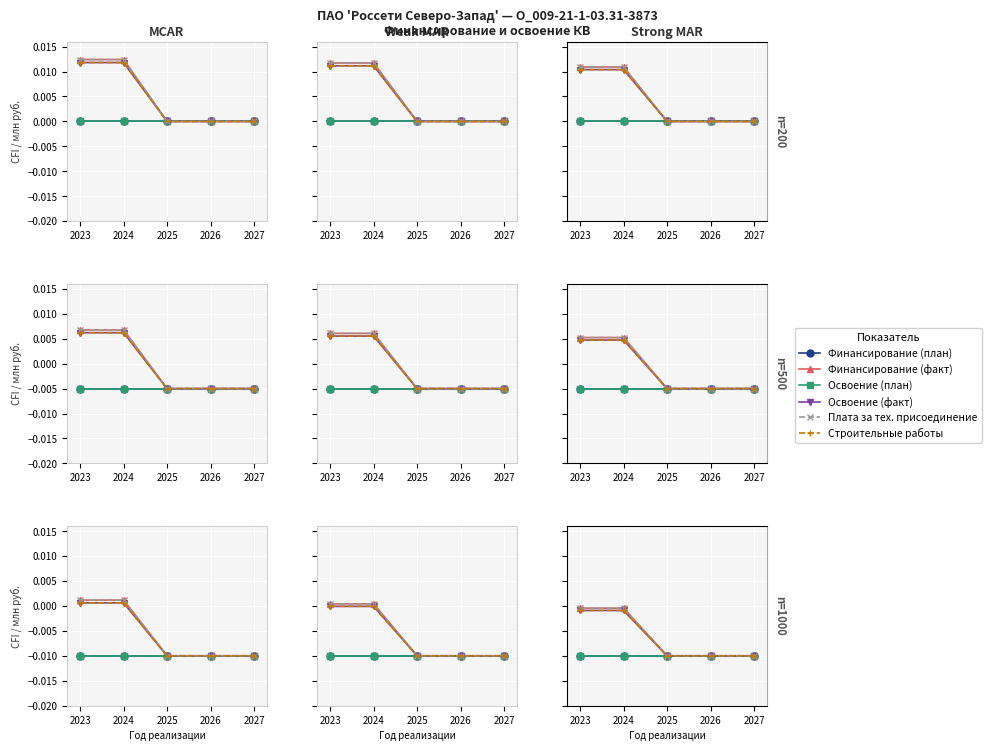

Is this an area chart (filled region under the line)?

No